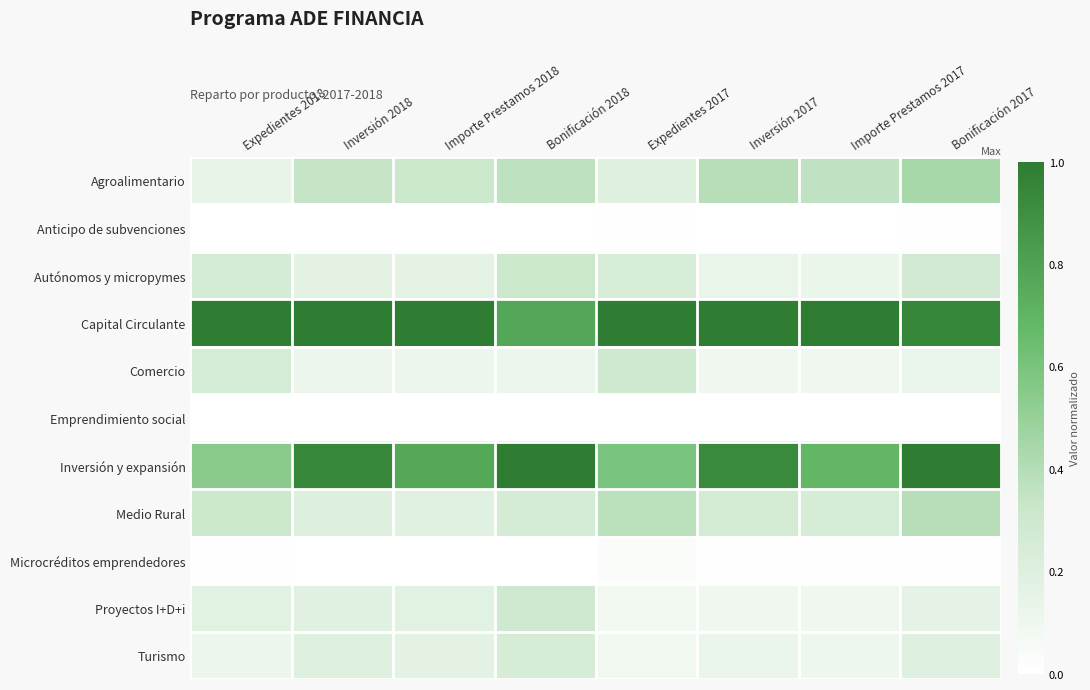

What is the difference between the highest and lowest values at Importe Prestamos 2018?

1.0